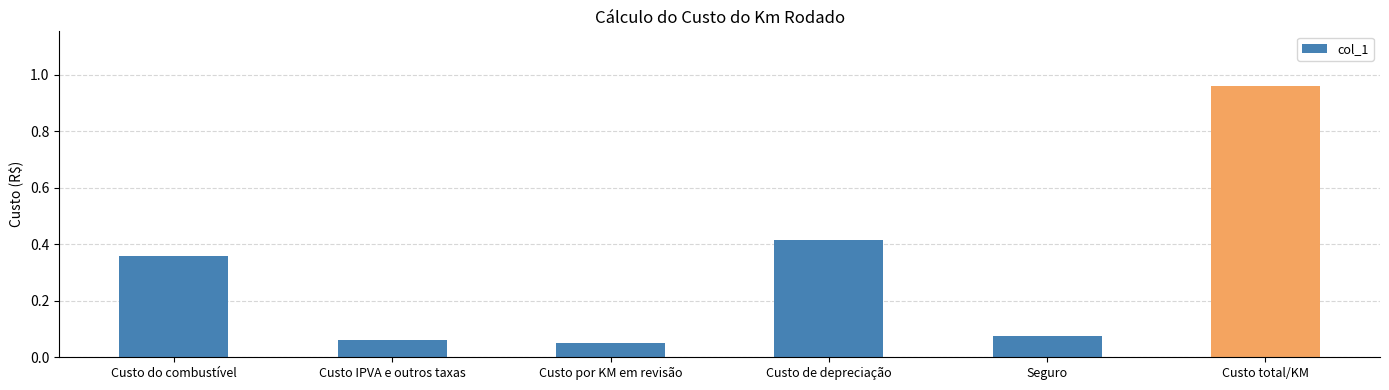

What is the difference between the maximum and minimum values?

0.9